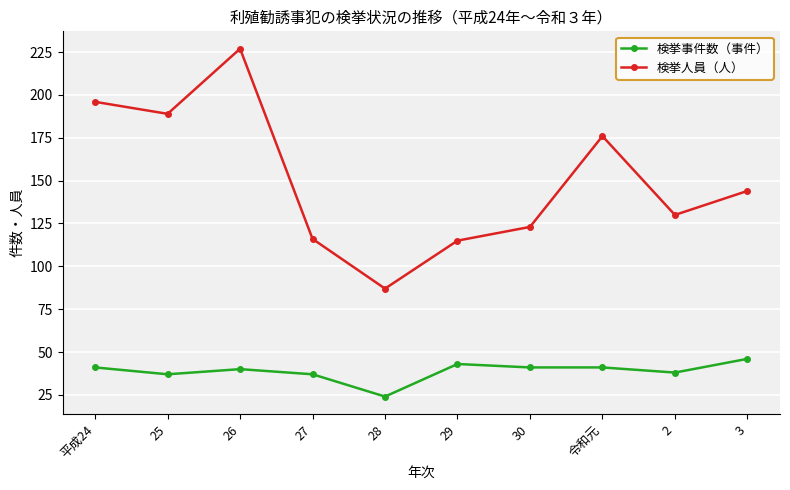

How many series are shown in this chart?

2